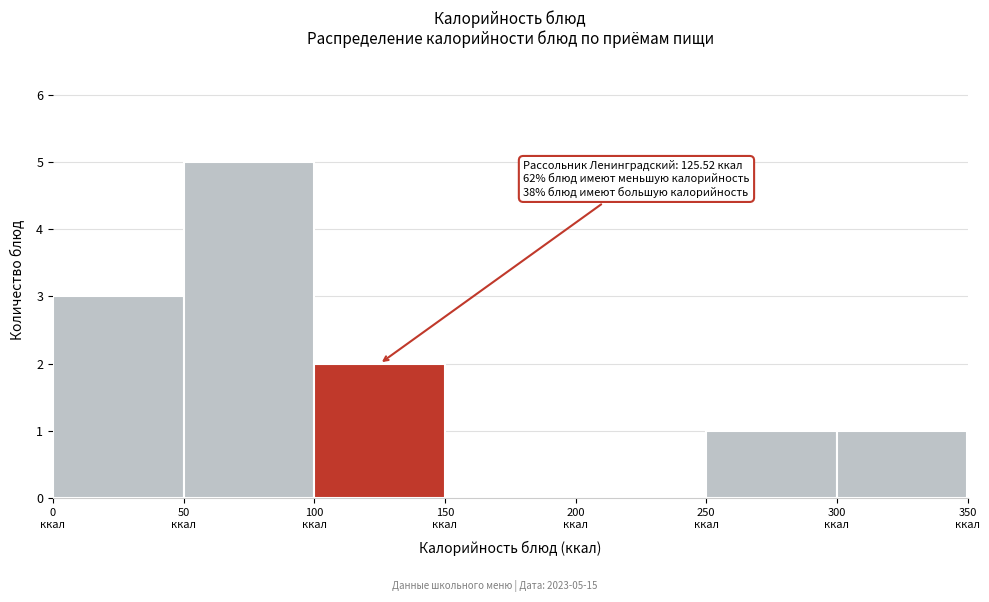

Over which range of the x-axis is the bar tallest?

50 to 100